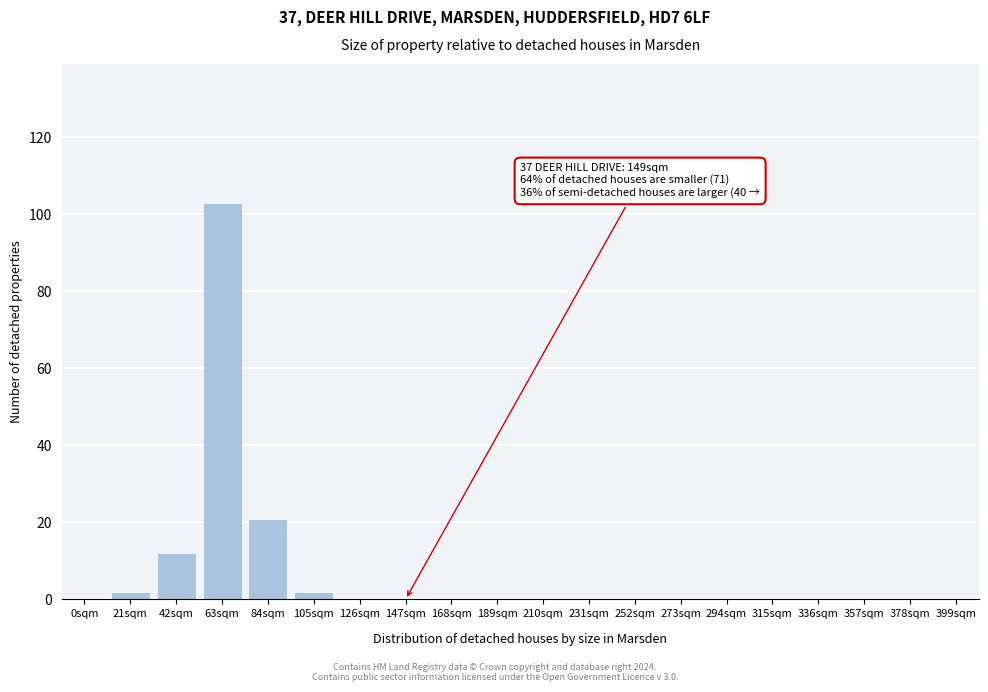

Reading left to right, list all the values displayed in this chart.

0sqm=0	21sqm=2	42sqm=12	63sqm=103	84sqm=21	105sqm=2	126sqm=0	147sqm=0	168sqm=0	189sqm=0	210sqm=0	231sqm=0	252sqm=0	273sqm=0	294sqm=0	315sqm=0	336sqm=0	357sqm=0	378sqm=0	399sqm=0